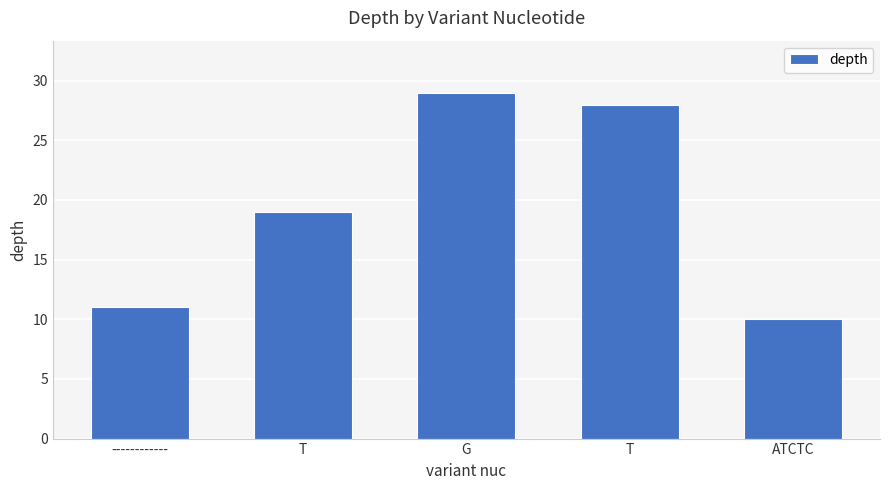

Is it true that the value at ------------ is 11?

True